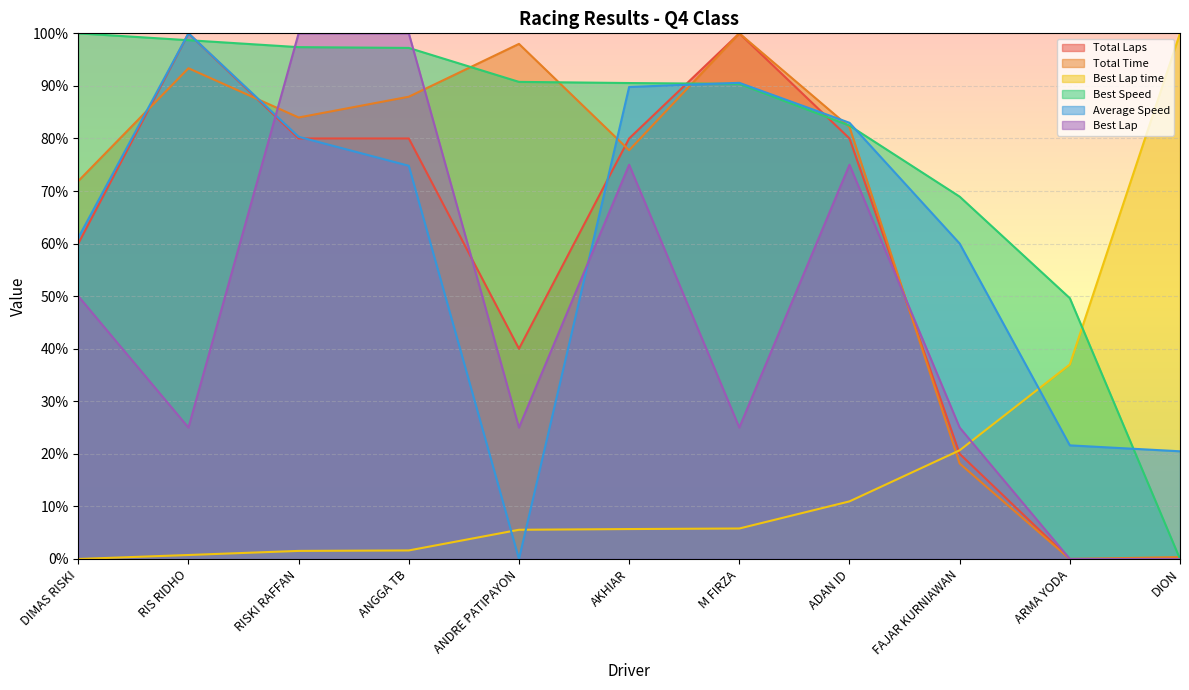

How many values in Total Time are above zero?

10